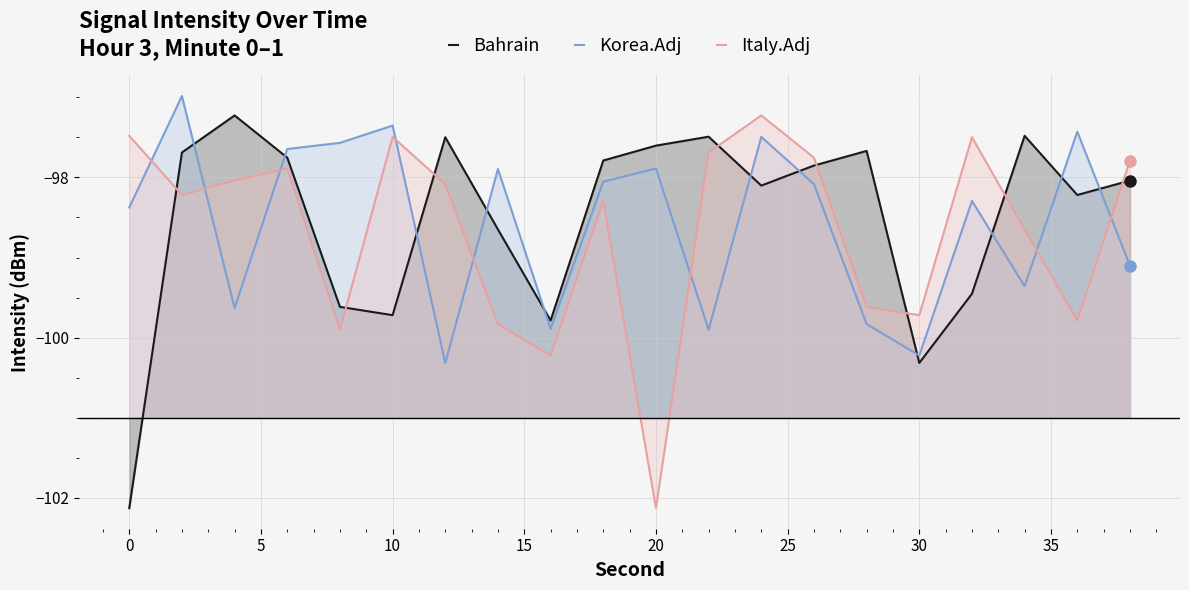

What is the total value across all series at 0?

-298.0